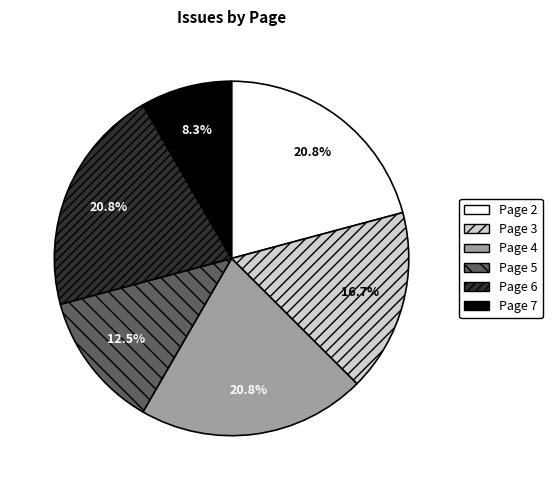

Count the number of slices in the pie.

6